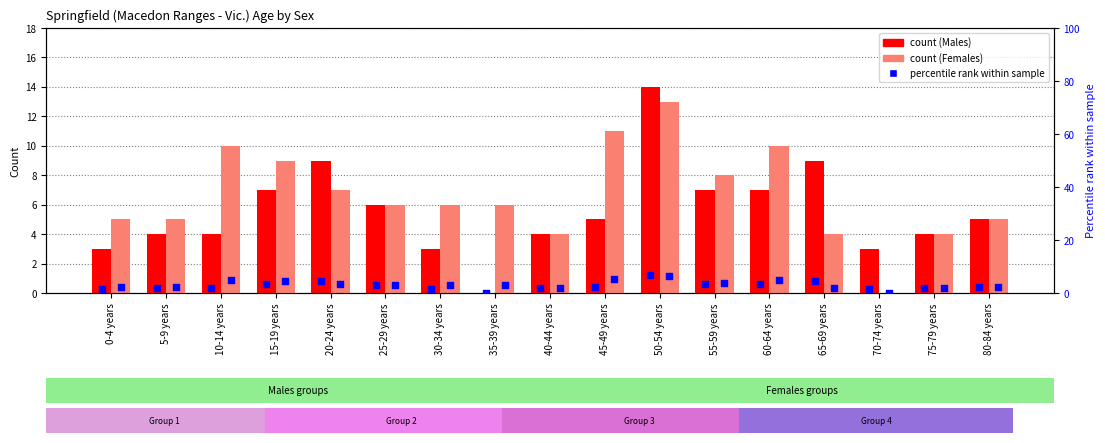

At which category is the sum across all series the highest?

50-54 years